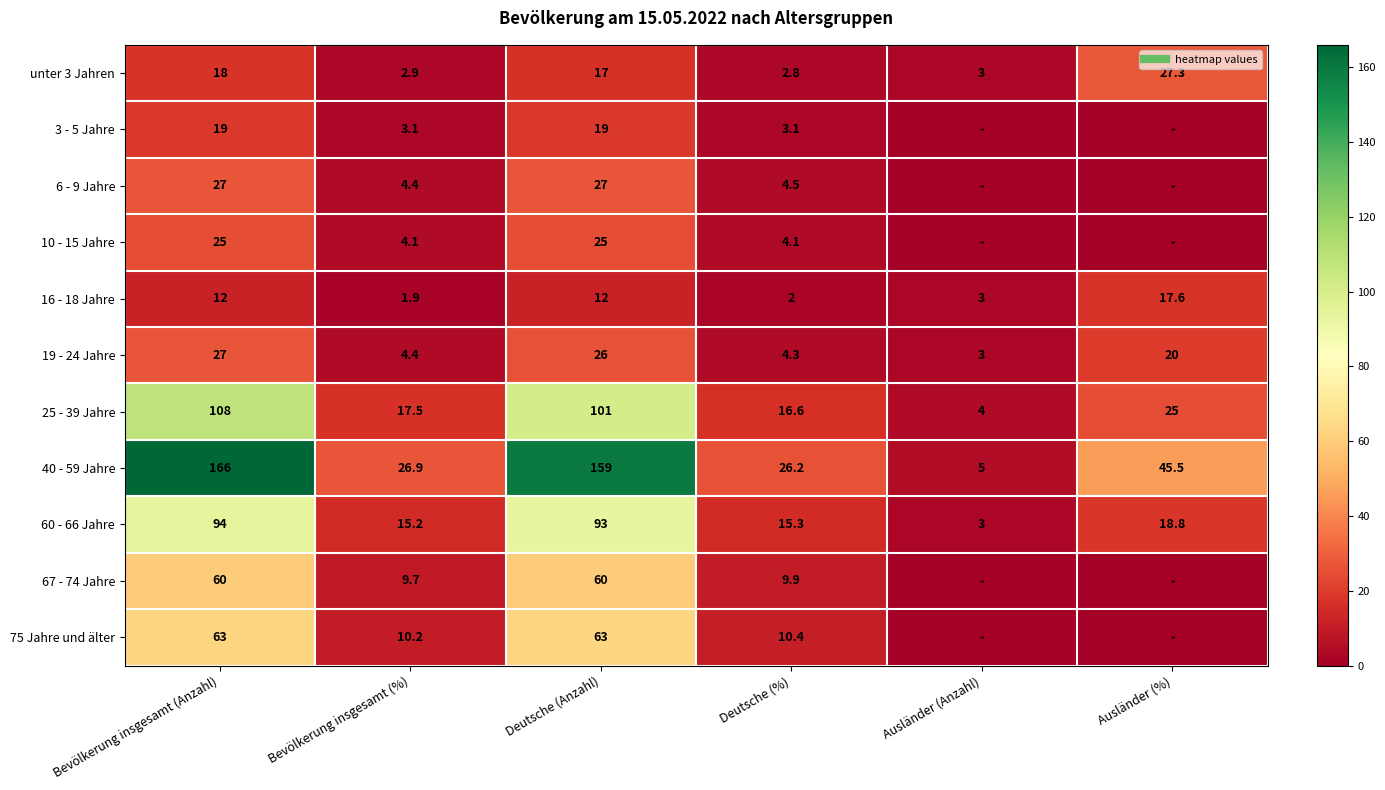

Is the value of 19 - 24 Jahre at Bevölkerung insgesamt (%) greater than the value of 75 Jahre und älter at Ausländer (Anzahl)?

Yes